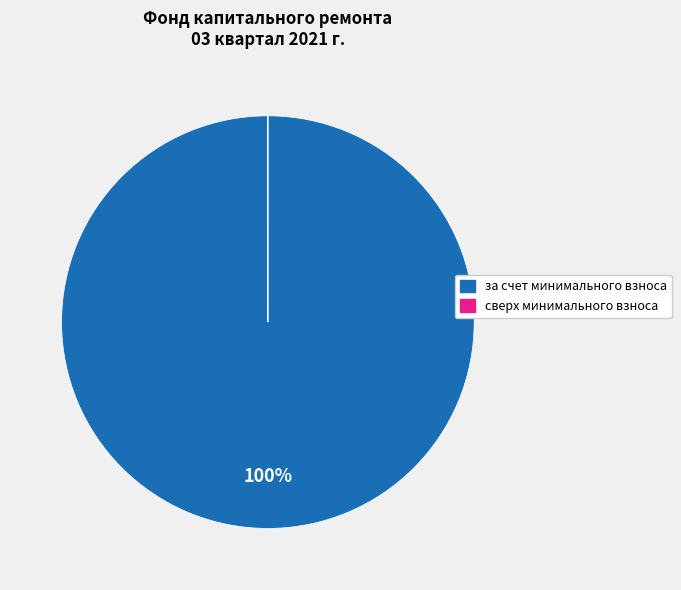

To the nearest percent, what is the average slice percentage?

50%